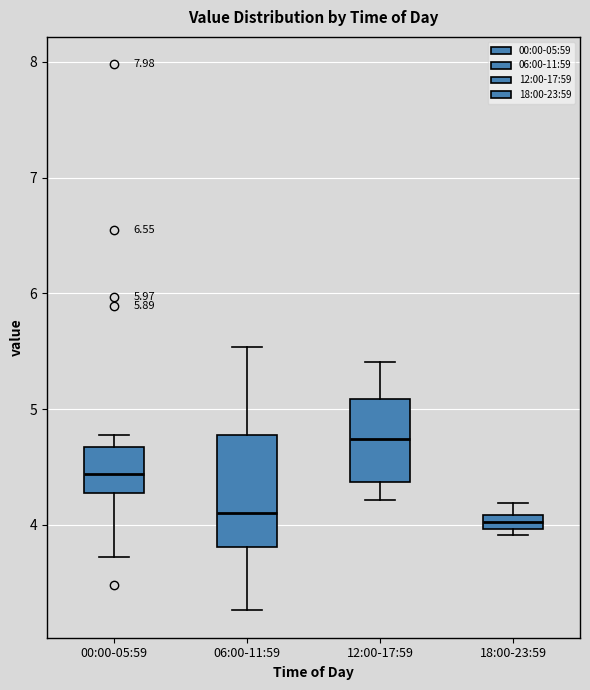

Comparing the boxes themselves (not the whiskers), which one is the tallest?

06:00-11:59